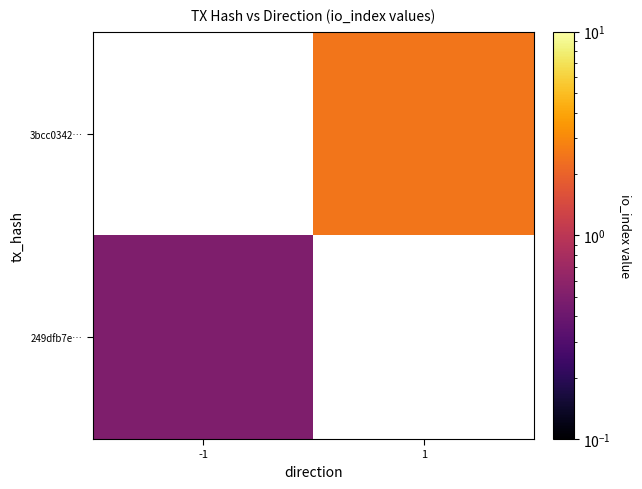

Rank the series at 1 from highest to lowest value.

249dfb7e…, 3bcc0342…